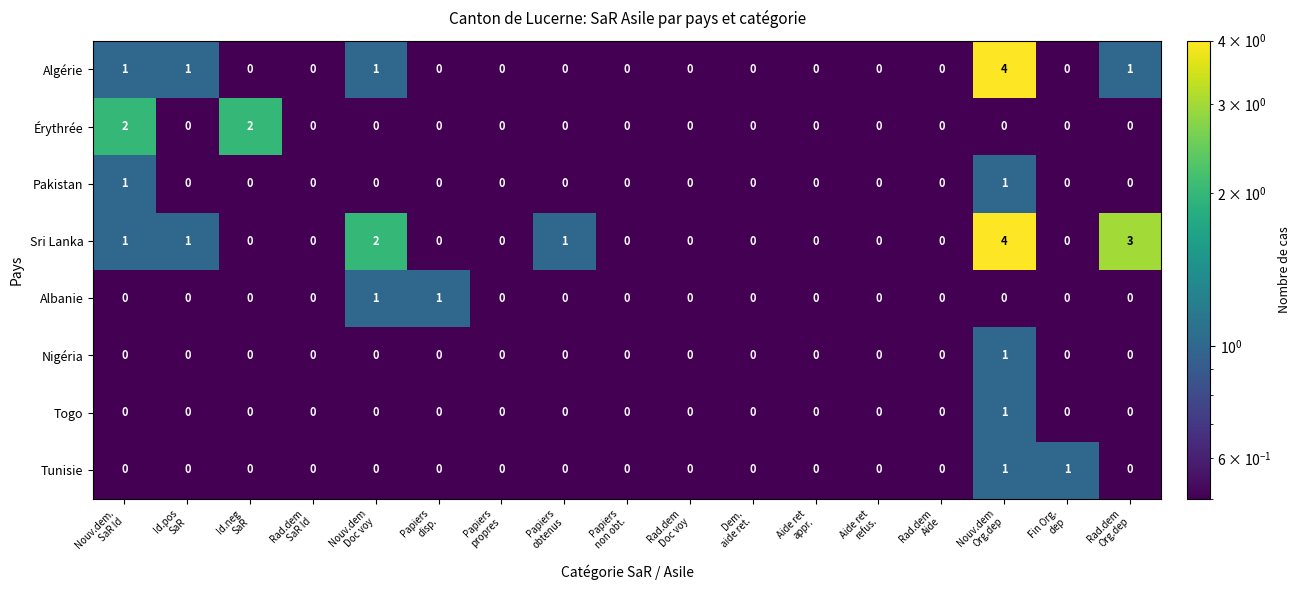

How many Albanie values are between 0 and 1?

17